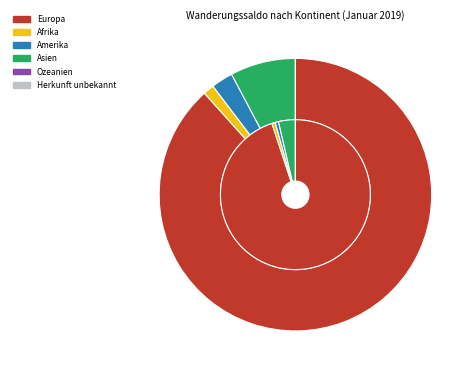

What percentage is the Amerika slice, to the nearest percent?

3%